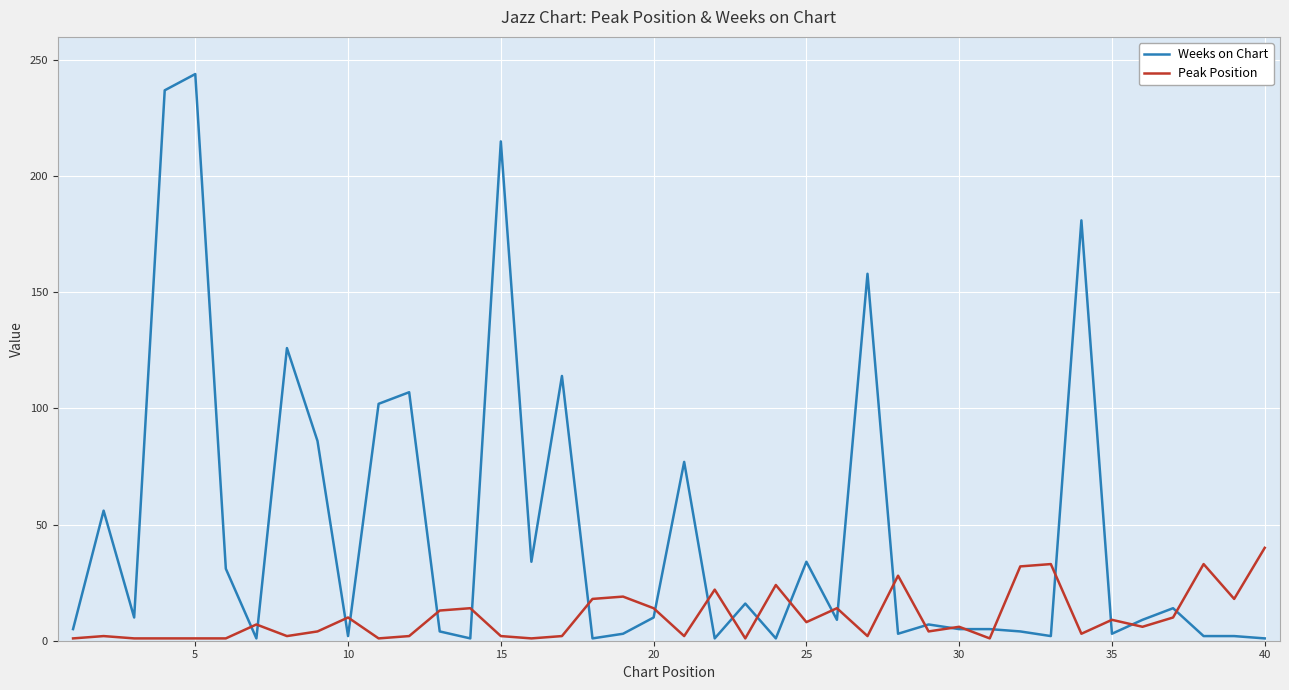

True or false: Peak Position and Weeks on Chart cross at least once.

True